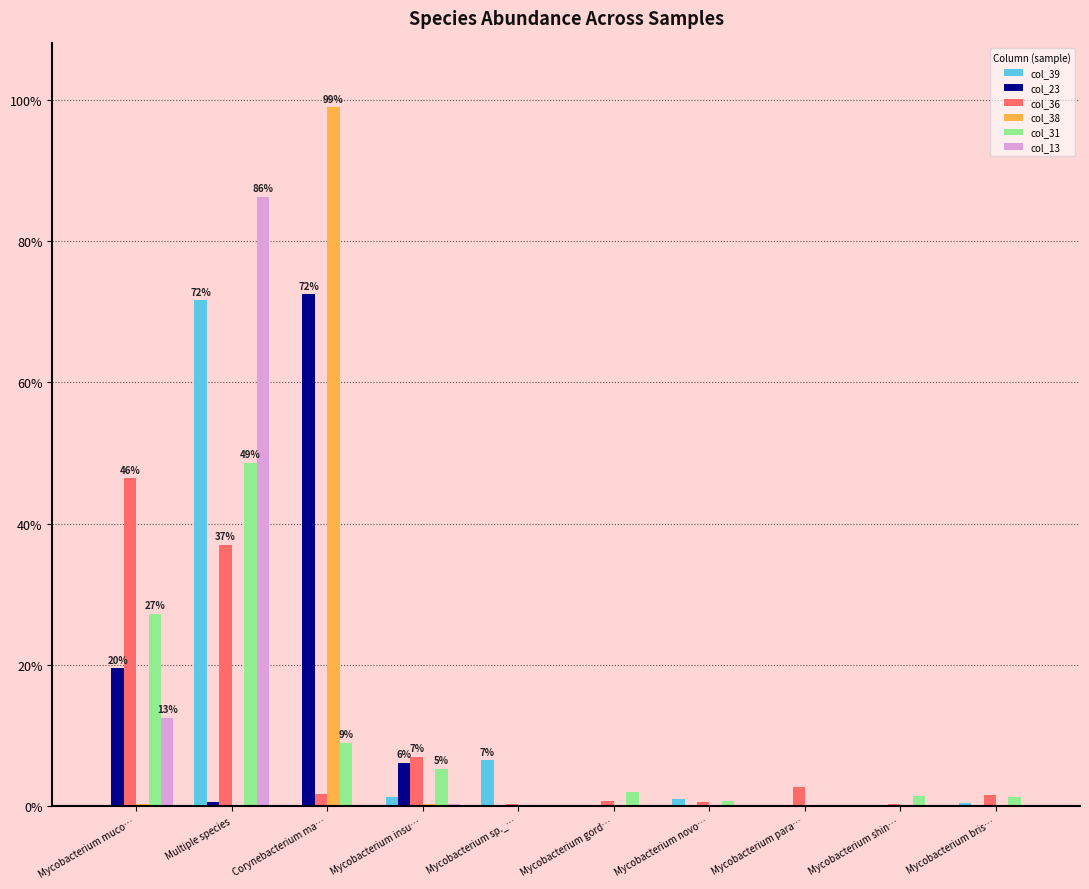

At which category does the chart reach its peak across all series?

Corynebacterium ma…